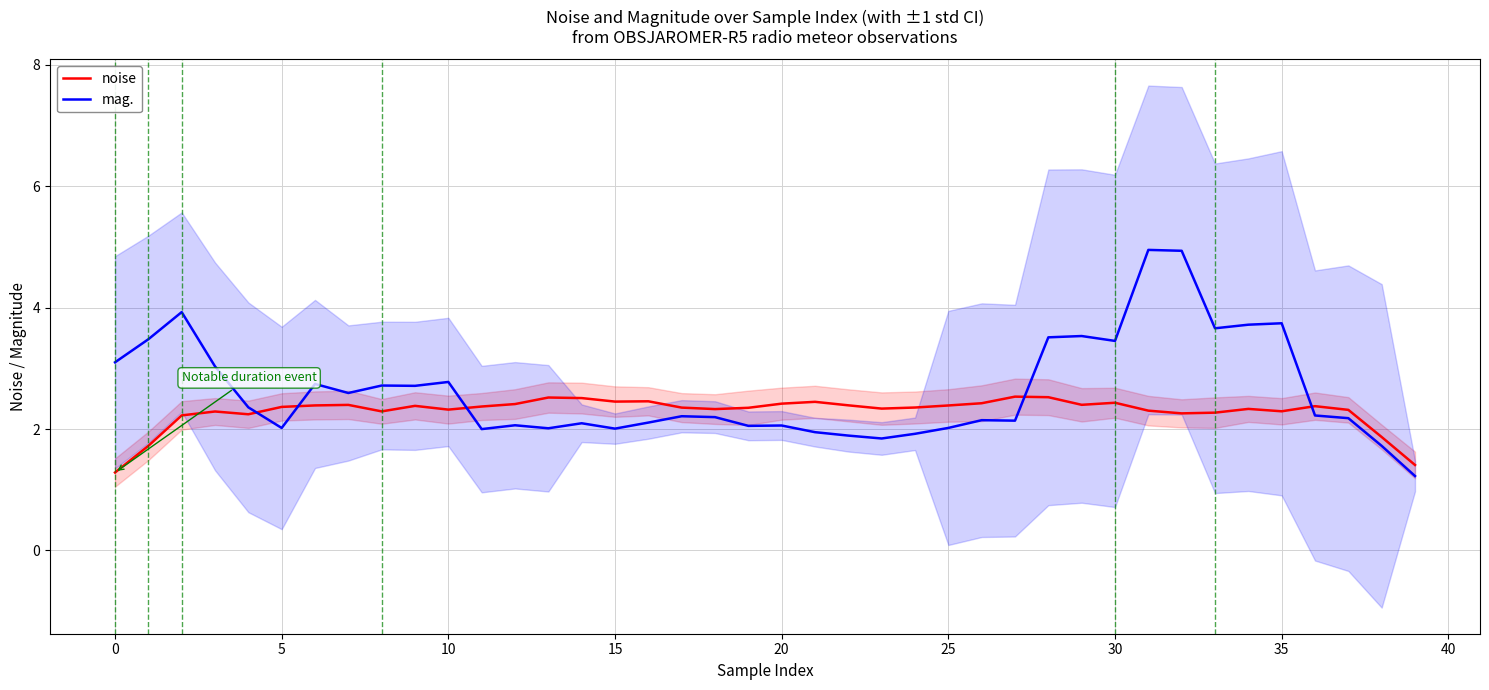

What is the minimum value shown in the chart?

1.2